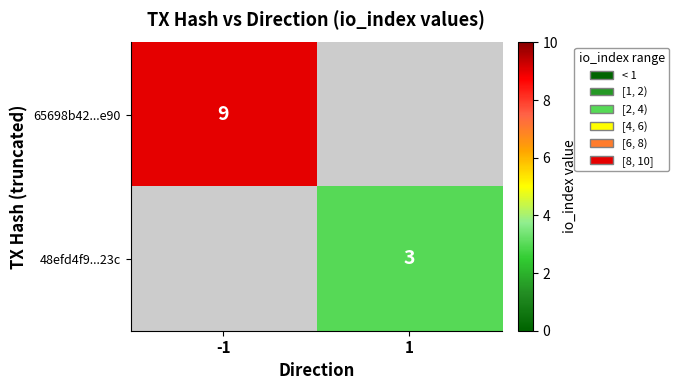

The value of 65698b42...e90 at -1 is 16. True or false?

False